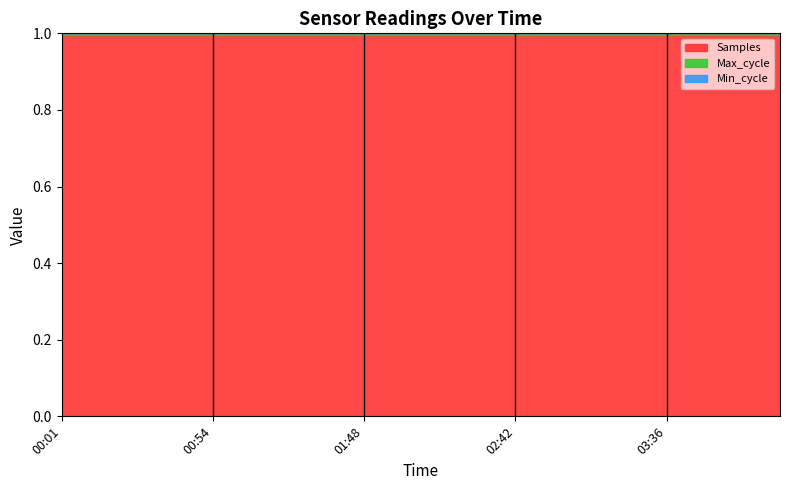

Reading left to right, list all the values displayed in this chart.

Samples: 1.0	1.0	1.0	1.0	1.0	1.0	1.0	1.0	1.0	1.0	1.0	1.0	1.0	1.0	1.0	1.0	1.0	1.0	1.0	1.0
Max_cycle: 1.0	1.0	1.0	1.0	1.0	1.0	1.0	1.0	1.0	1.0	1.0	1.0	1.0	1.0	1.0	1.0	1.0	1.0	1.0	1.0